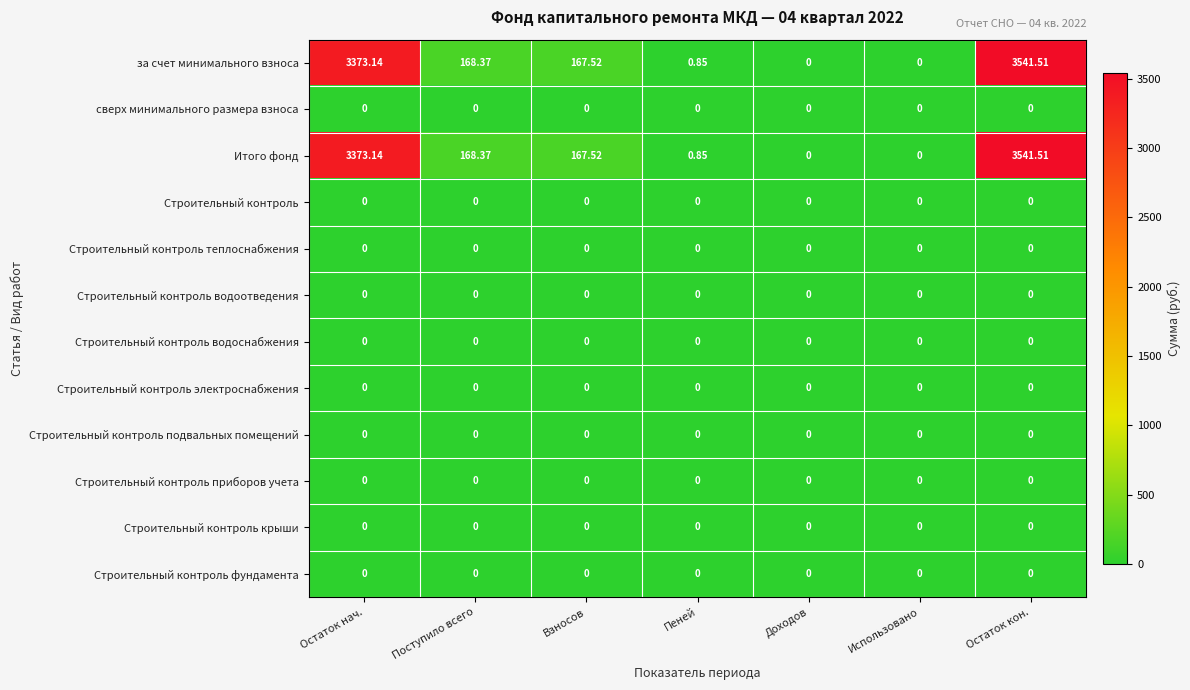

Which category has the highest value across all series?

Остаток кон.